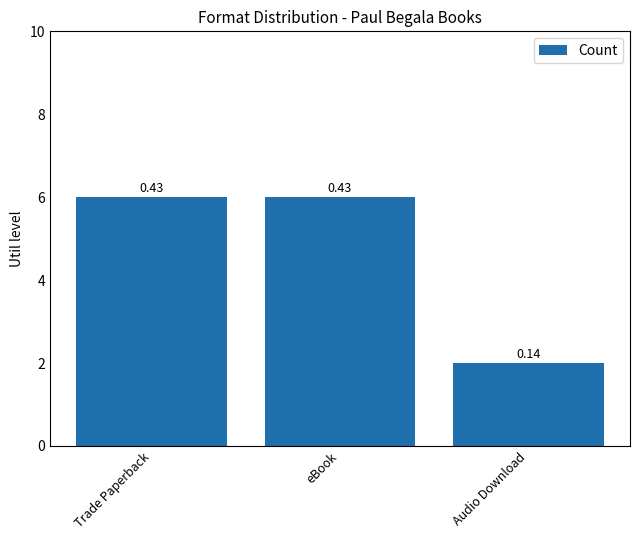

How many bars are there in total?

3